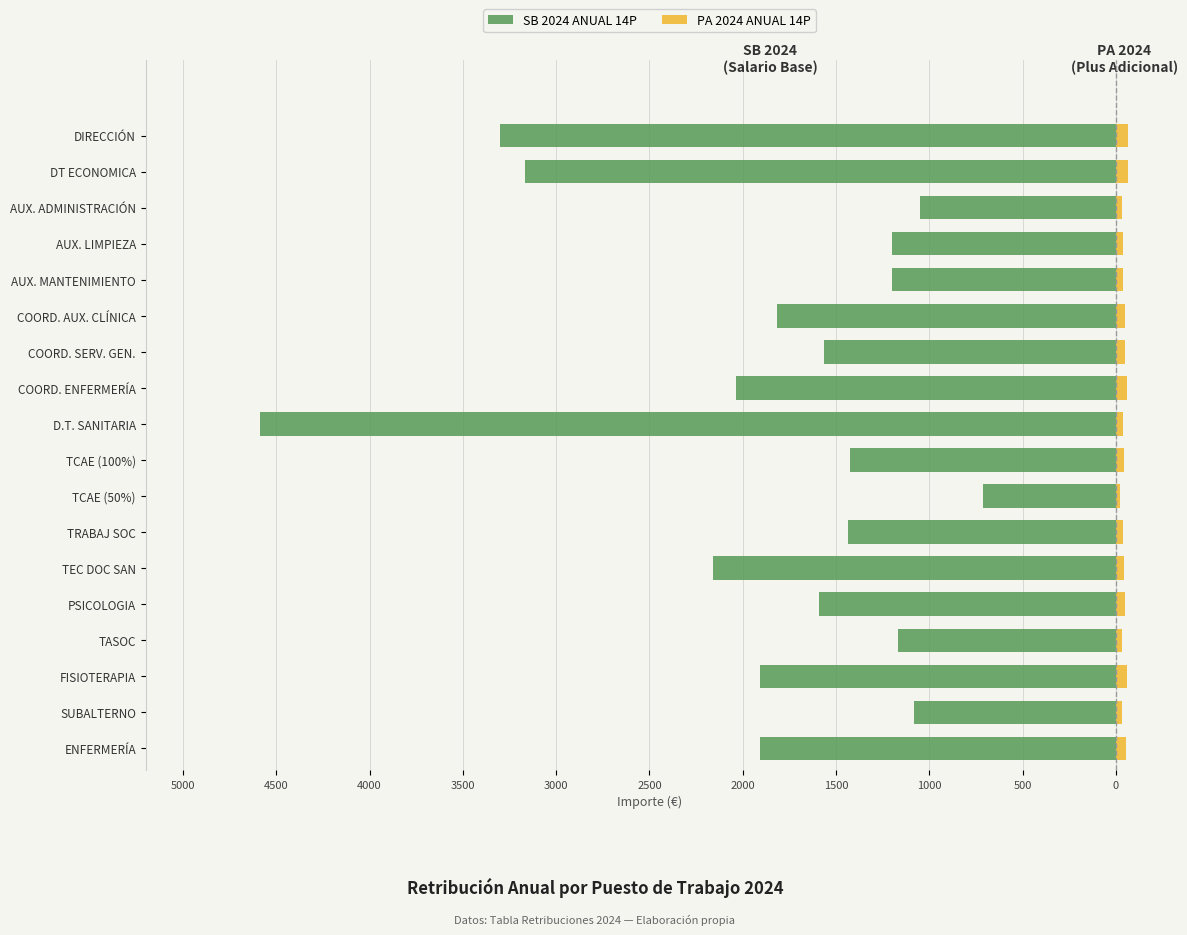

Which series has the largest range (max minus min)?

SB 2024 ANUAL 14P